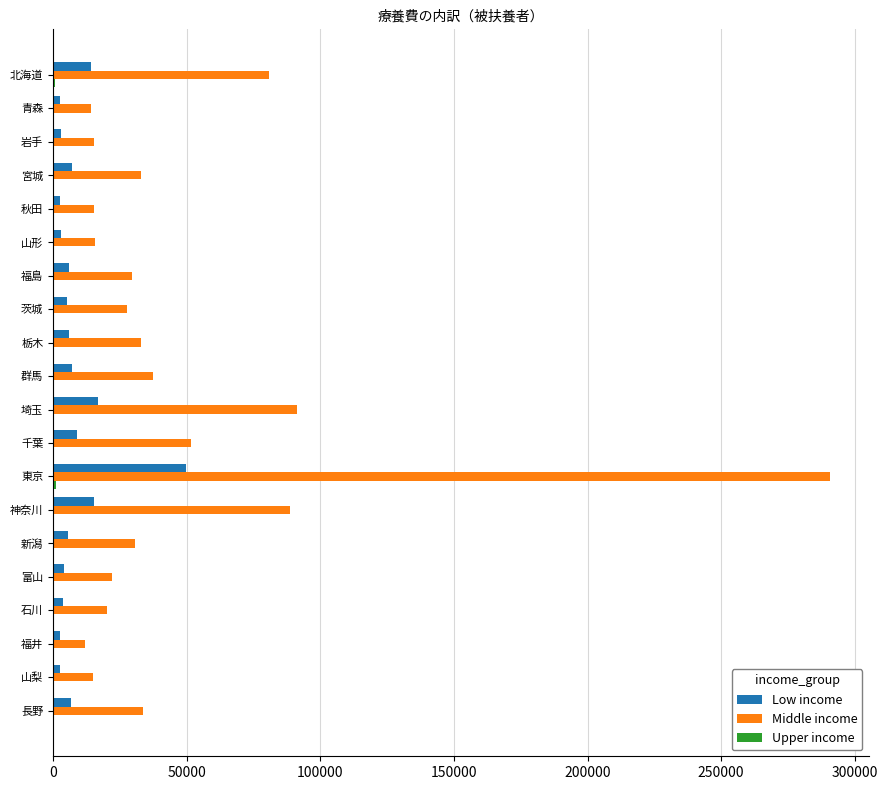

The value of Middle income at 東京 is 290662.6. True or false?

True